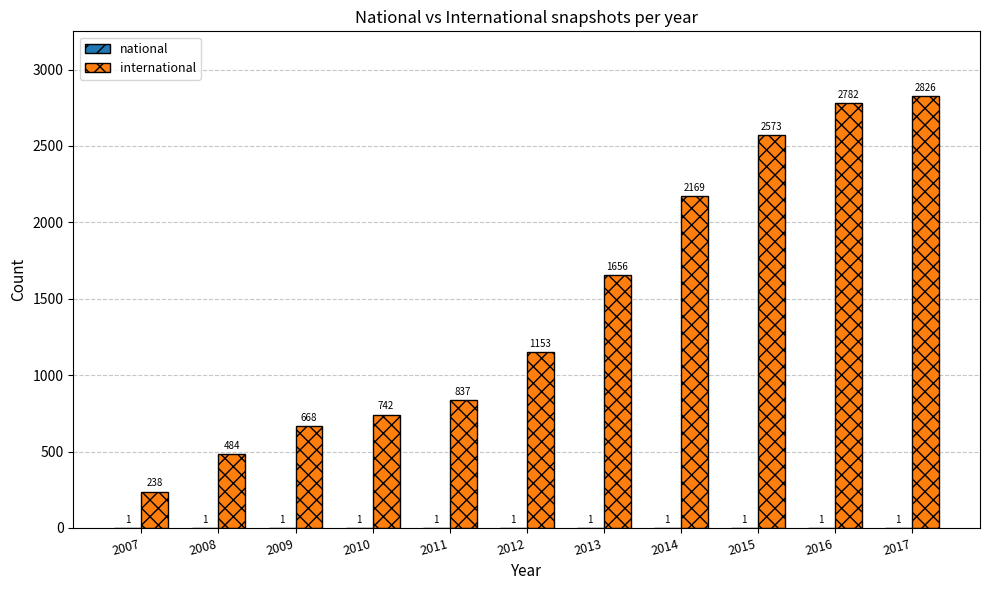

At which category is the sum across all series the highest?

2017